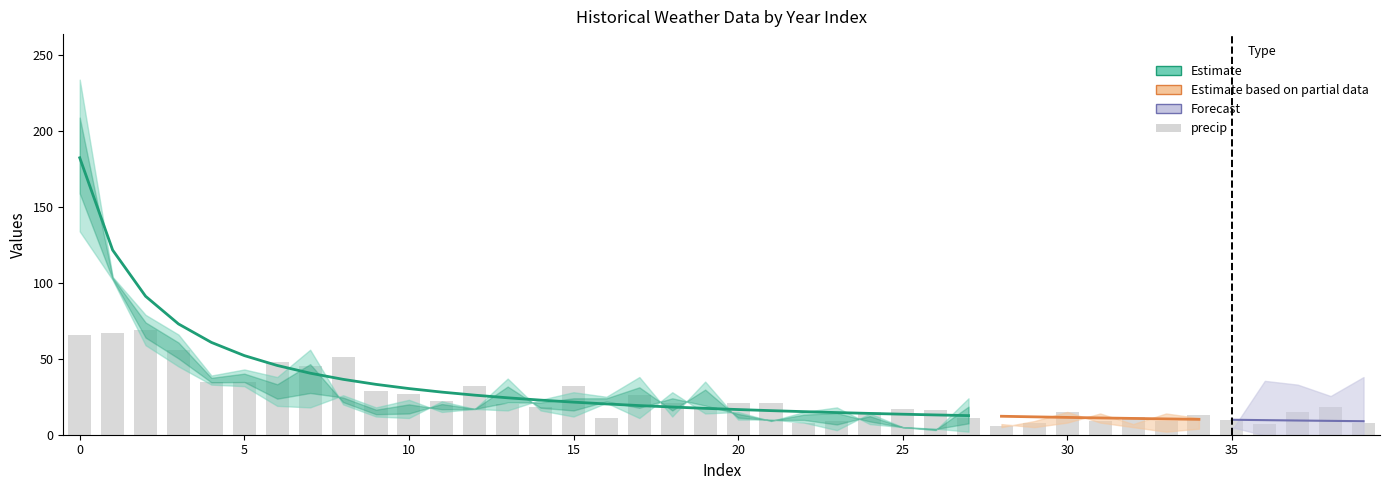

What is the minimum value shown in the chart?

6